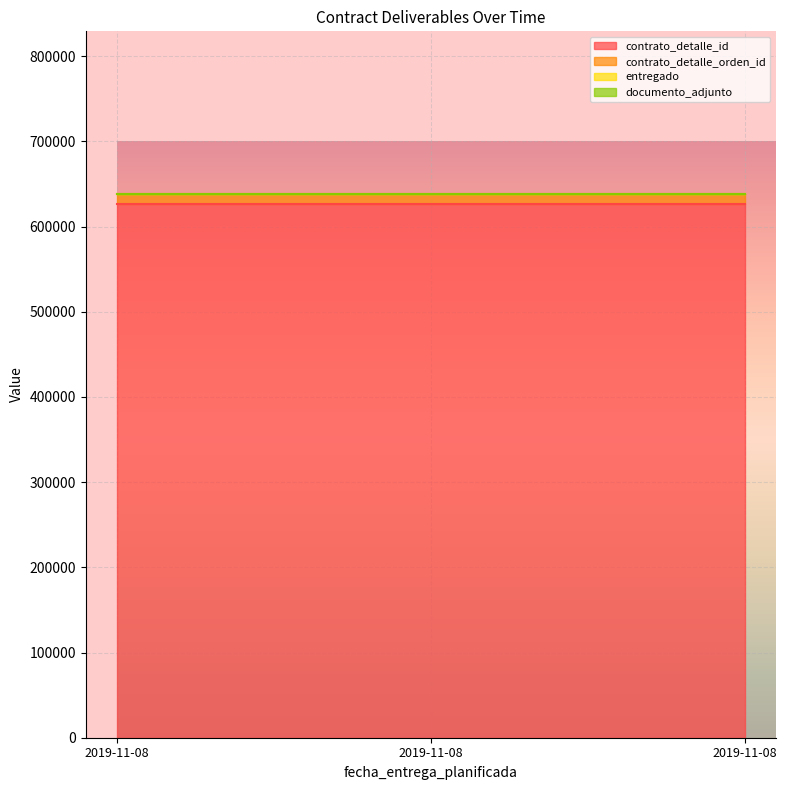

How many lines are shown in the chart?

4